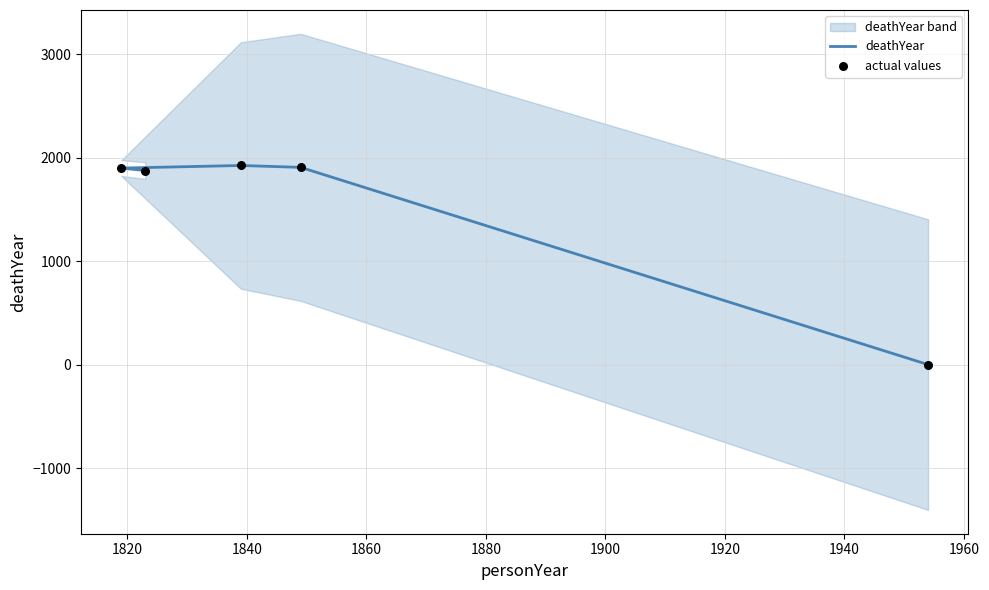

Which series reaches the maximum Y coordinate?

deathYear